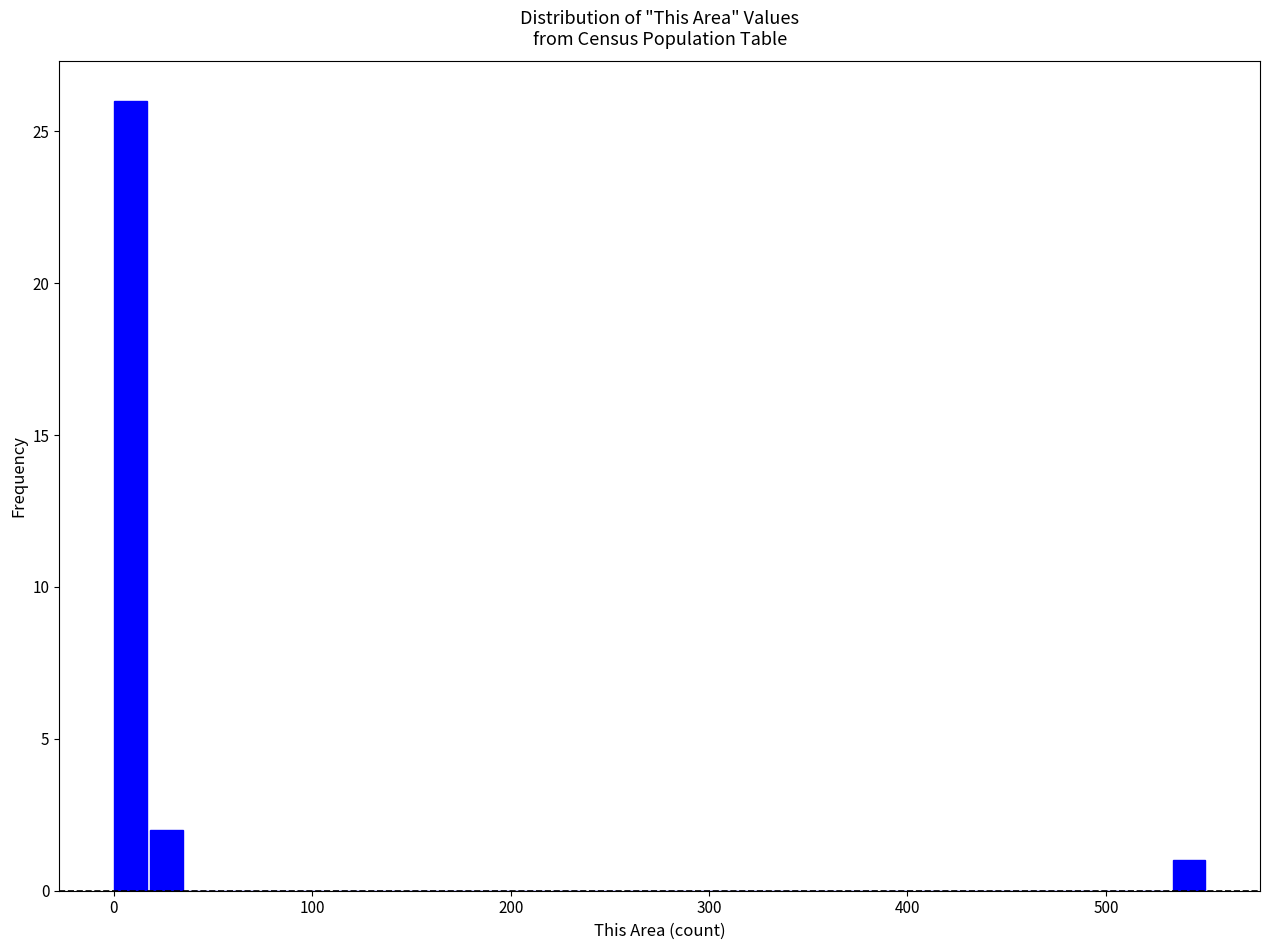

Read against the x-axis, roughly where is the centre of the tallest bar?

10